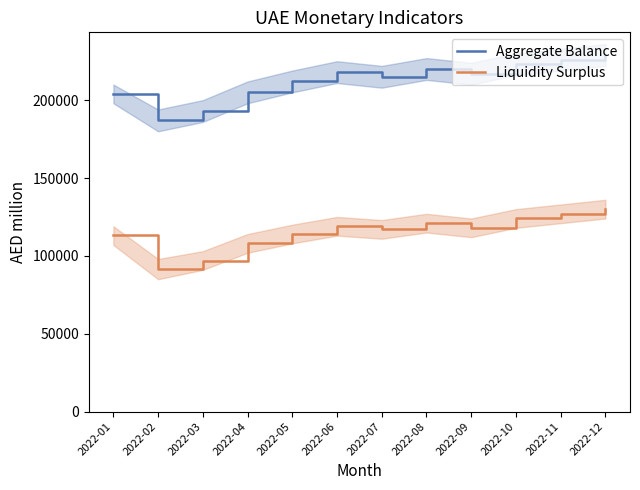

What is the value of the Aggregate Balance point at the 4th from the left?

205000.0